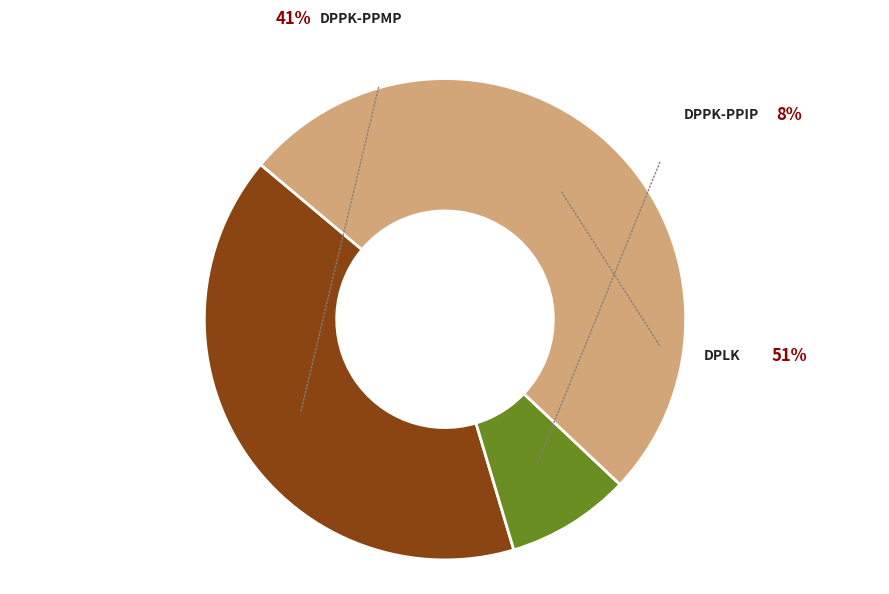

Rank the categories by value from lowest to highest.

DPPK-PPIP, DPPK-PPMP, DPLK